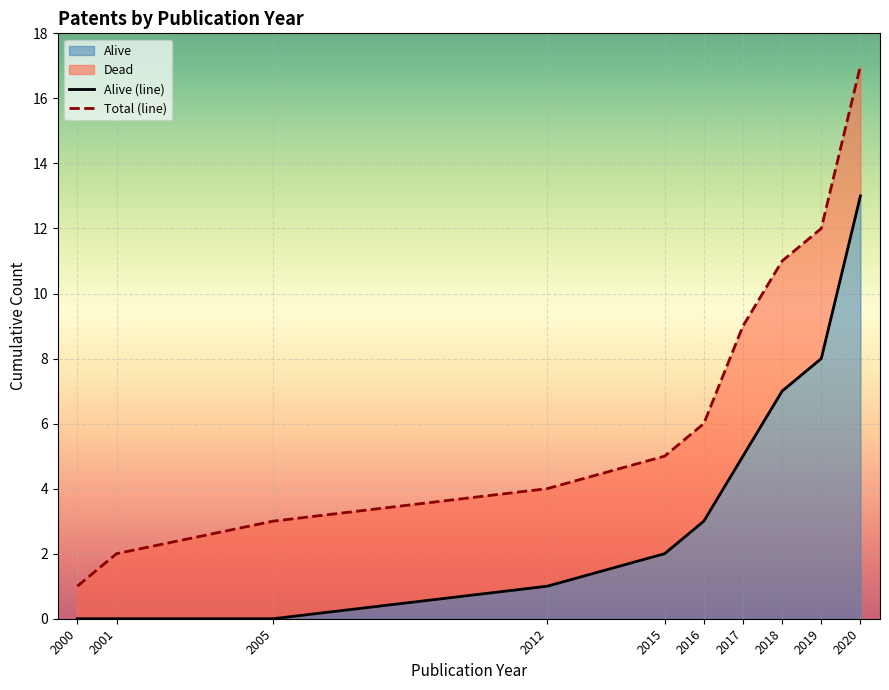

At how many categories does at least one series exceed 16?

1